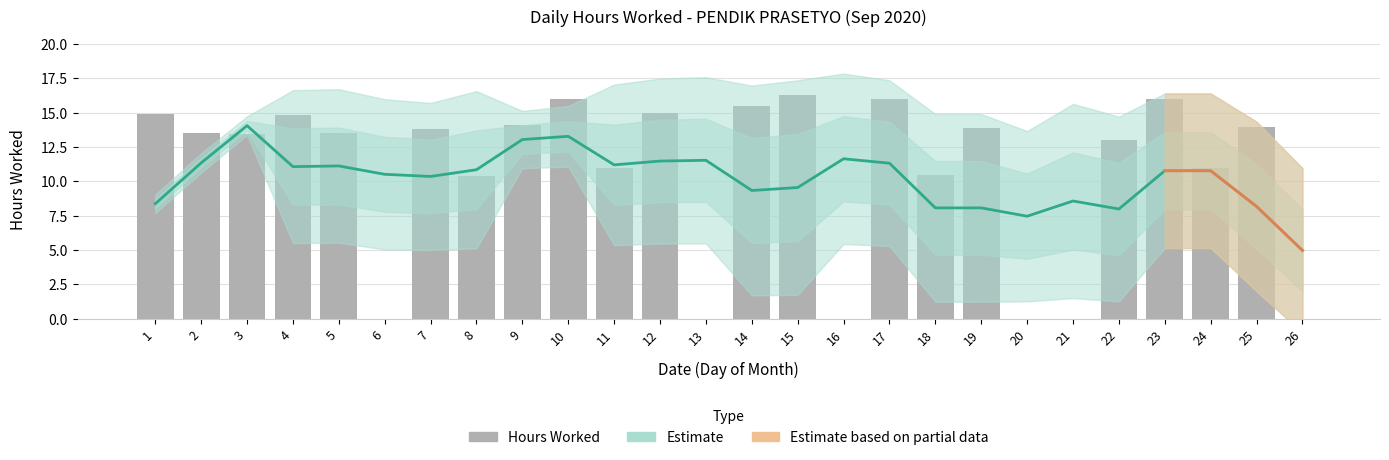

What is the value of the 11th bar from the left?

11.0